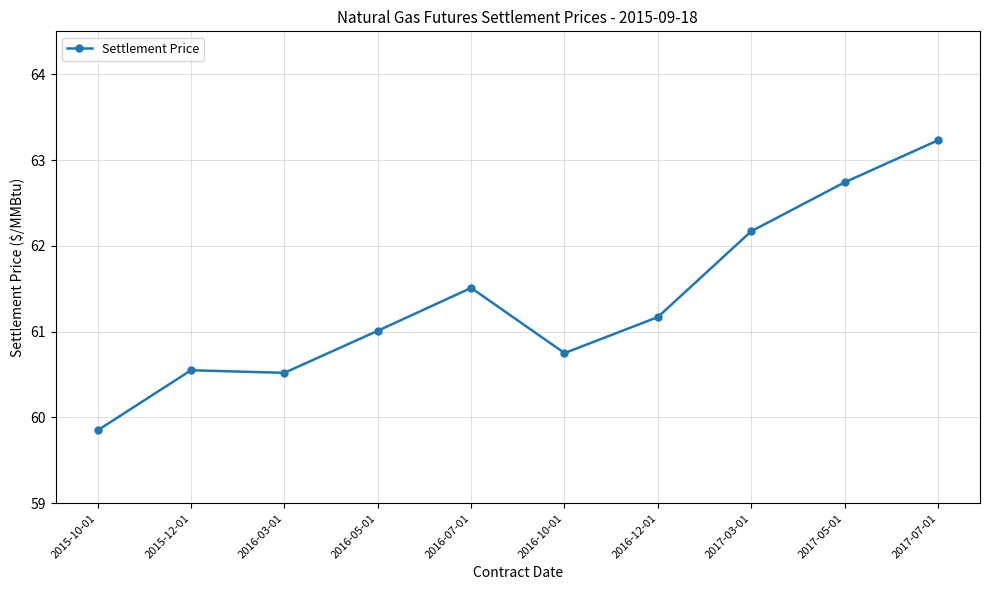

What is the value of the 4th point from the left?

61.0